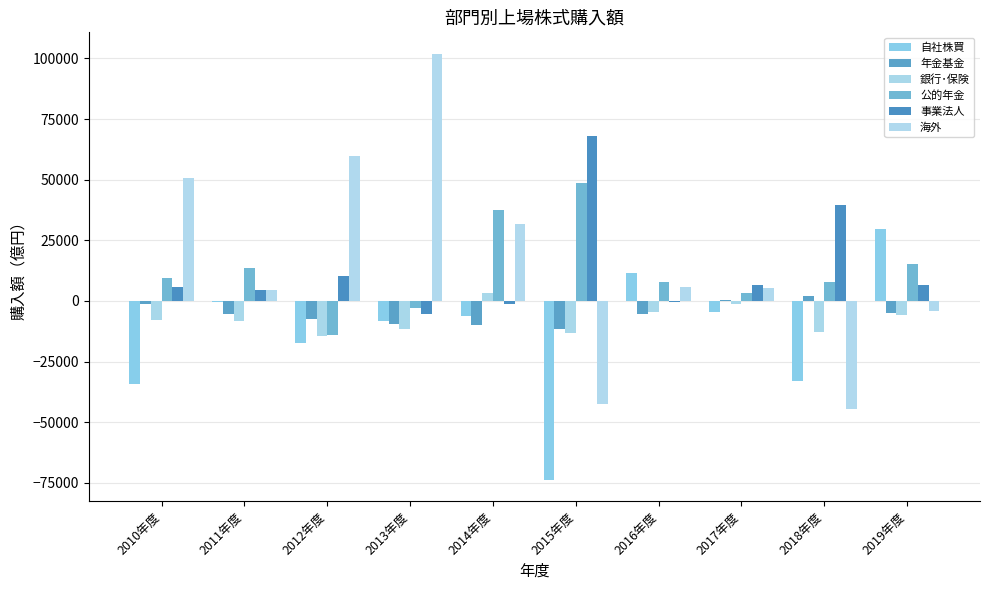

Which series has the largest total across all categories?

海外